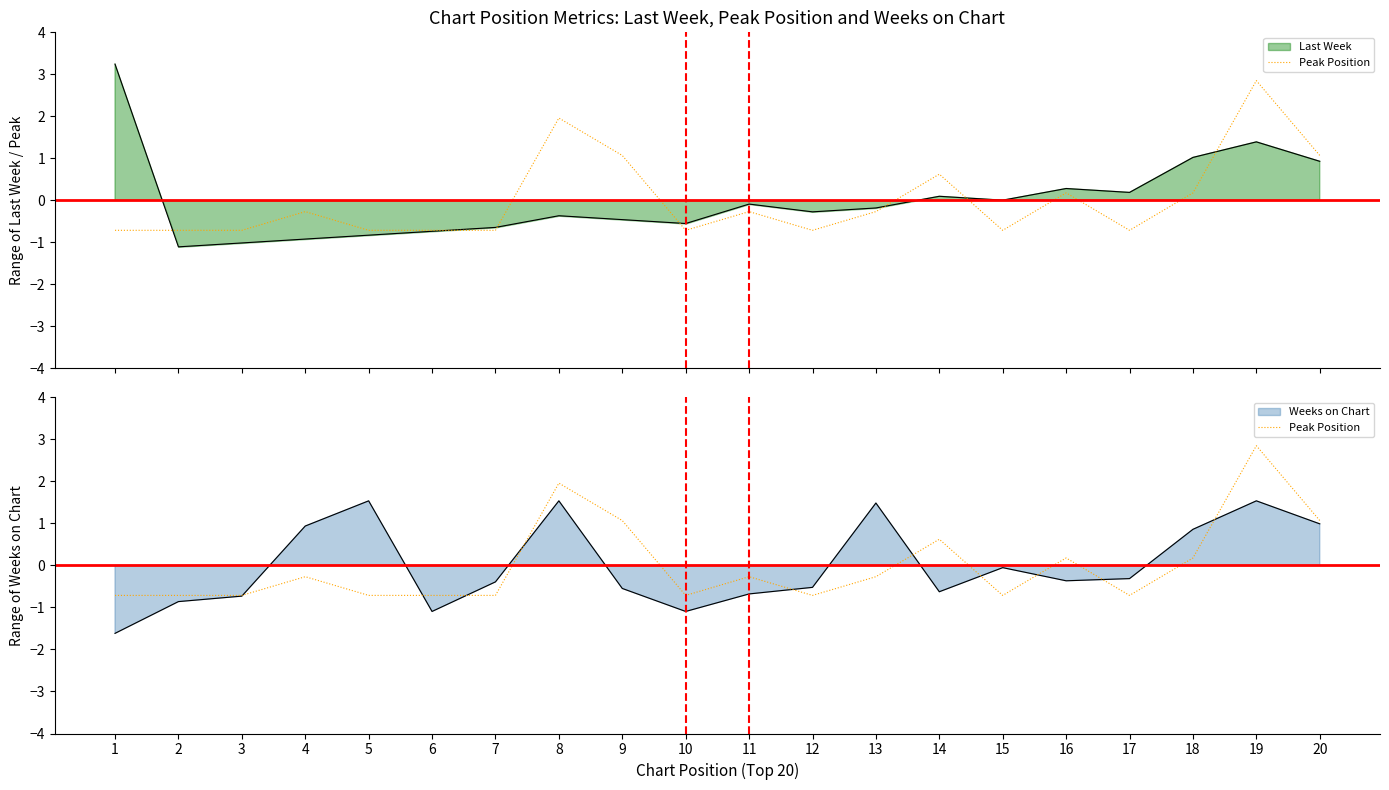

What is the change in value from 6 to 20?

+1.8